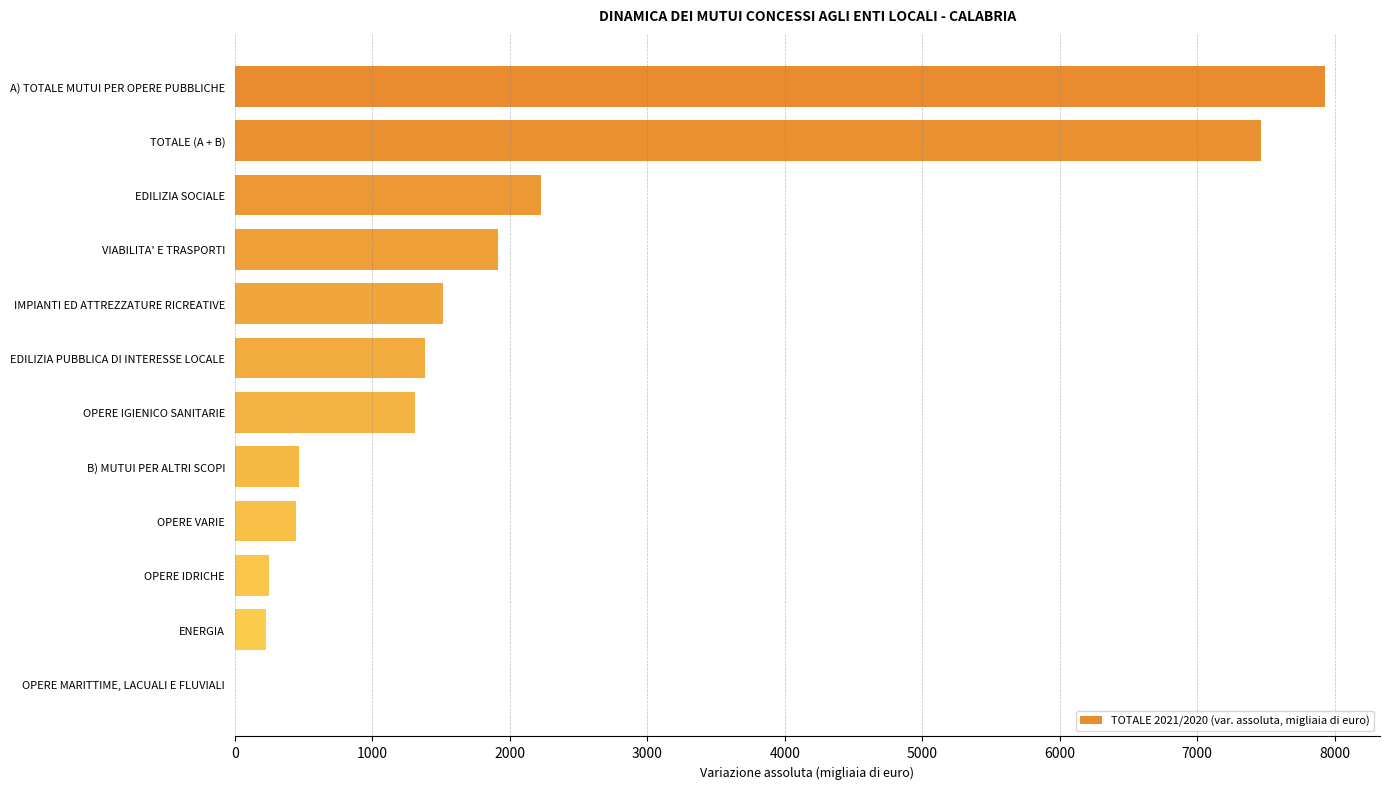

What is the ratio of the value at B) MUTUI PER ALTRI SCOPI to the value at IMPIANTI ED ATTREZZATURE RICREATIVE?

0.3